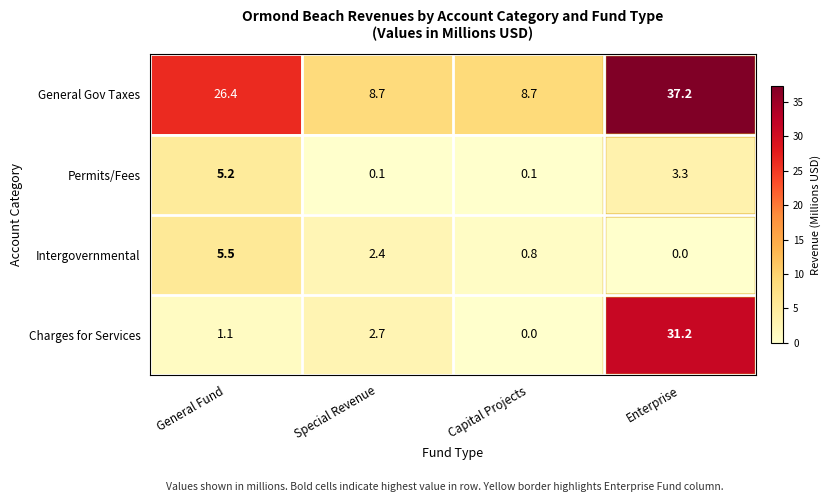

What is the maximum value for Intergovernmental?

5.5